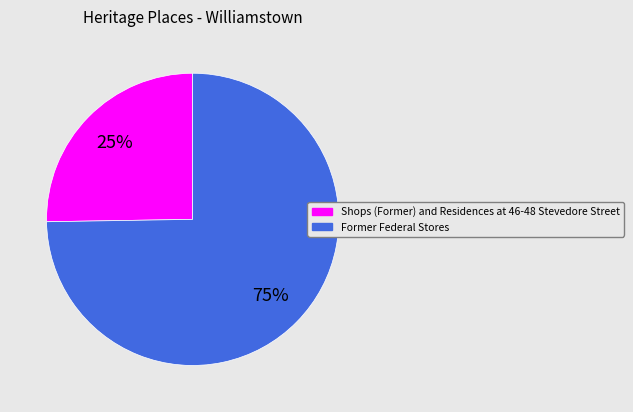

What is the largest slice in the pie chart?

Former Federal Stores